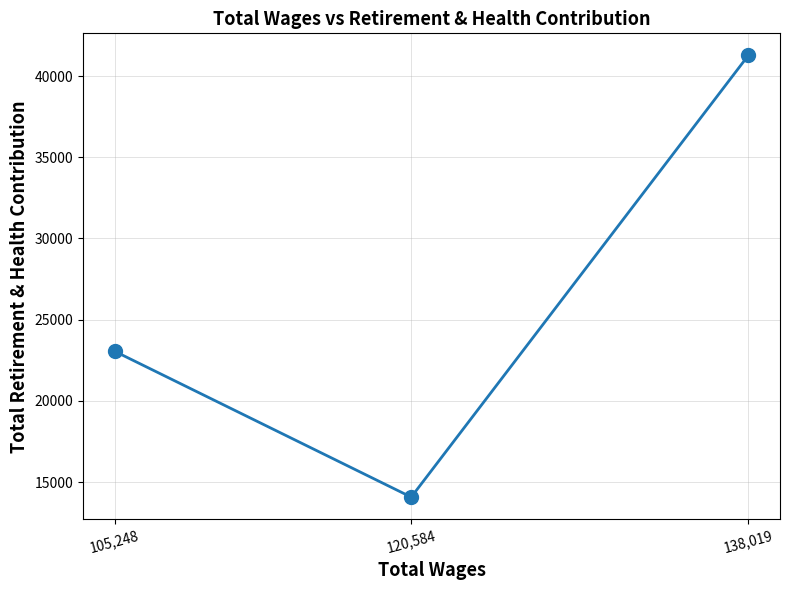

Between 105,248 and 120,584, which is larger?

105,248